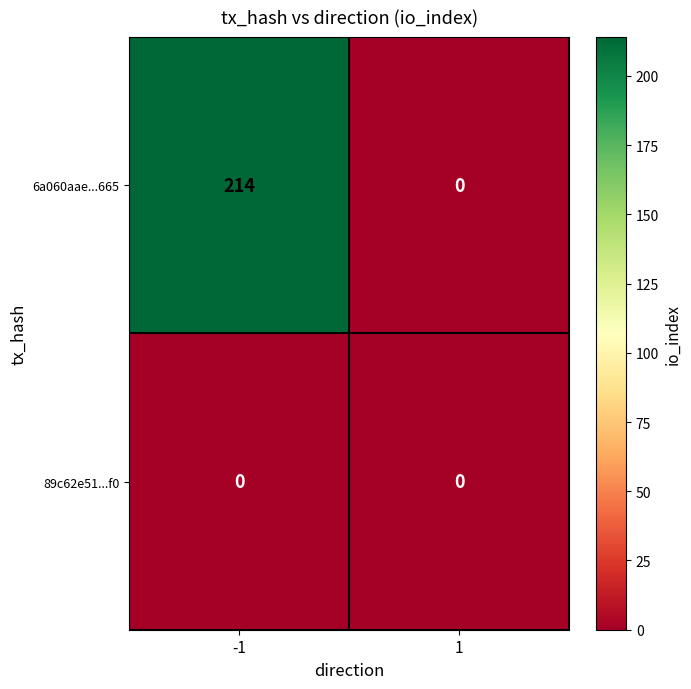

The value of 89c62e51...f0 at 1 is 0. True or false?

True